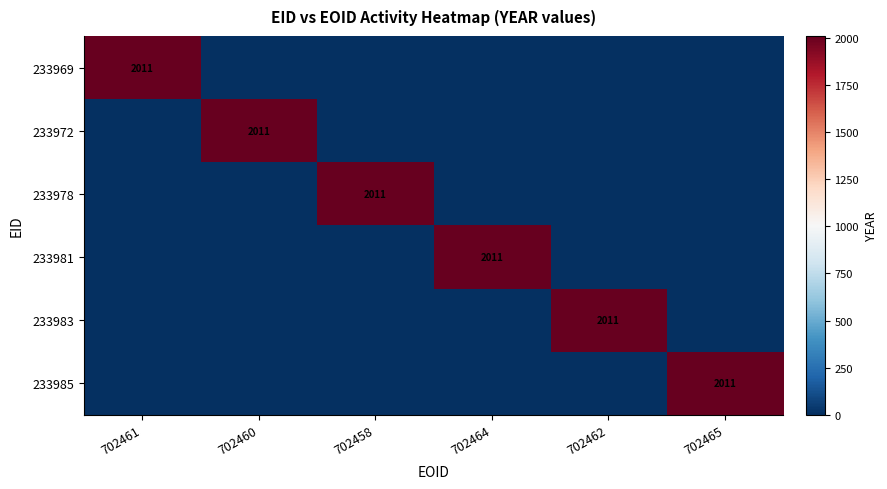

At how many categories does at least one series exceed 488?

6